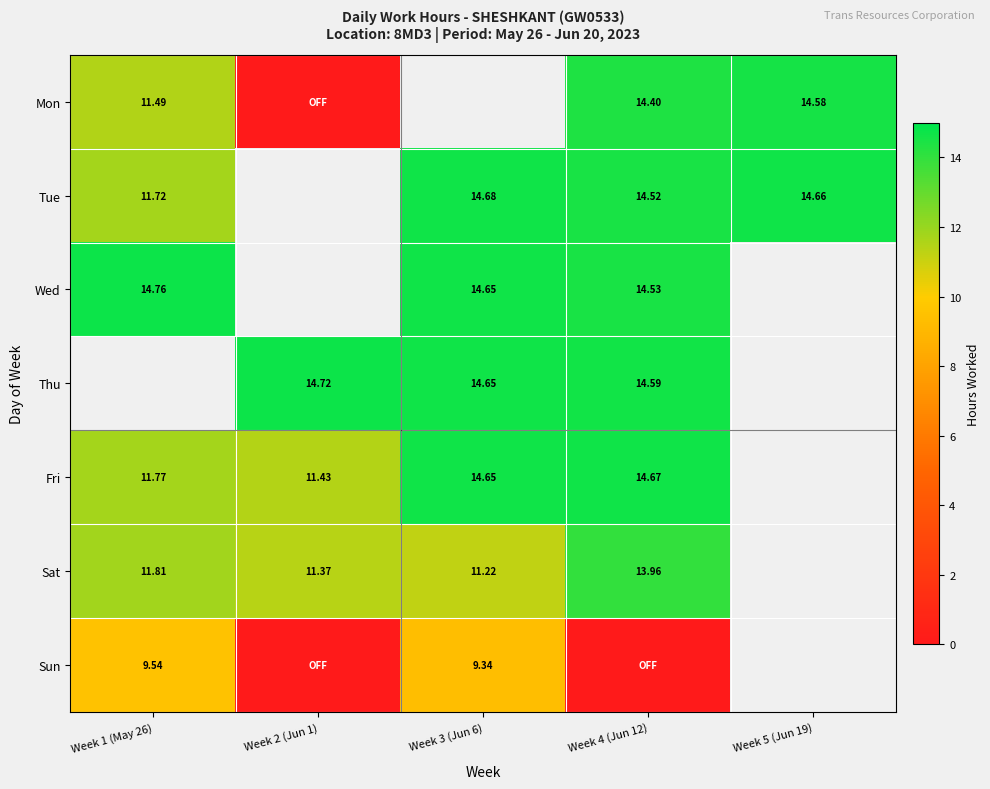

Between Week 4 (Jun 12) and Week 5 (Jun 19), which series saw the biggest shift?

Mon